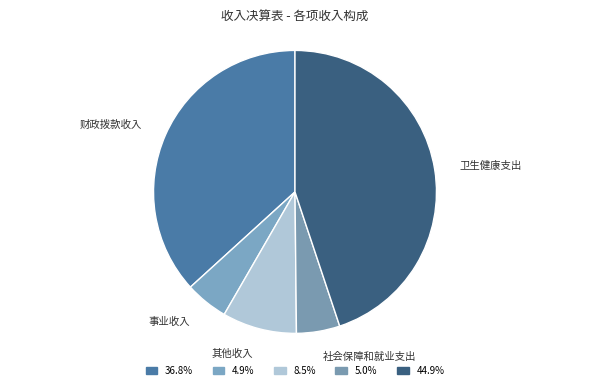

Combined, do 卫生健康支出 and 财政拨款收入 account for over 50%?

Yes